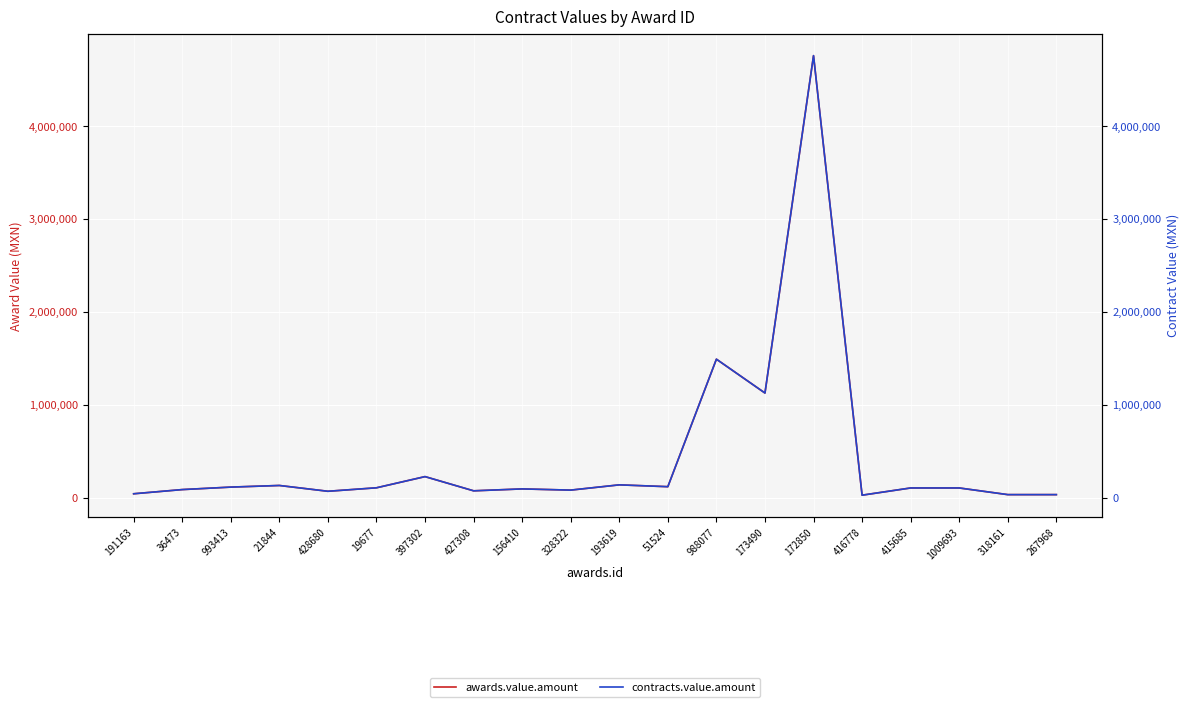

What is the difference between the awards.value.amount values at 36473 and 415685?

17450.0